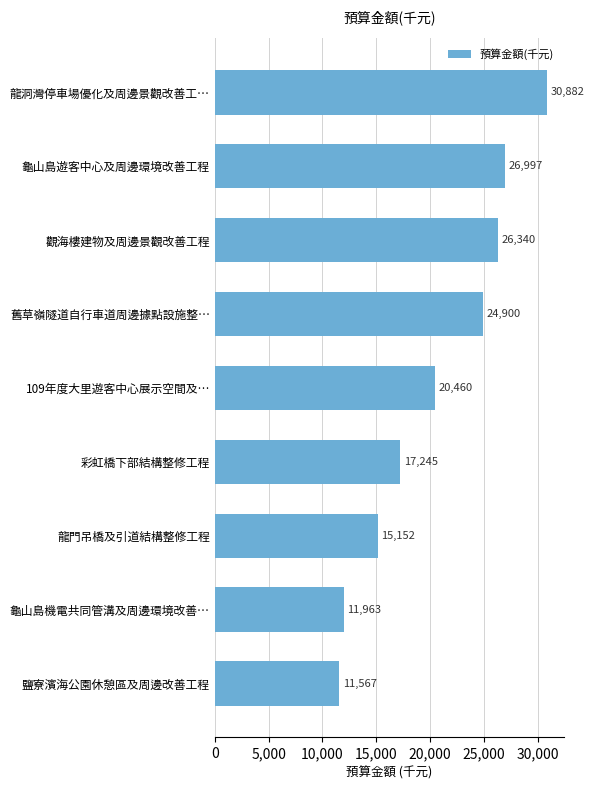

What is the difference between the second highest and minimum values?

15430